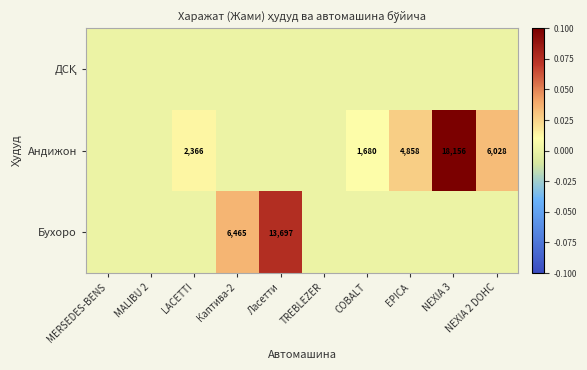

Is it true that Андижон equals 8238 at NEXIA 2 DOHC?

False